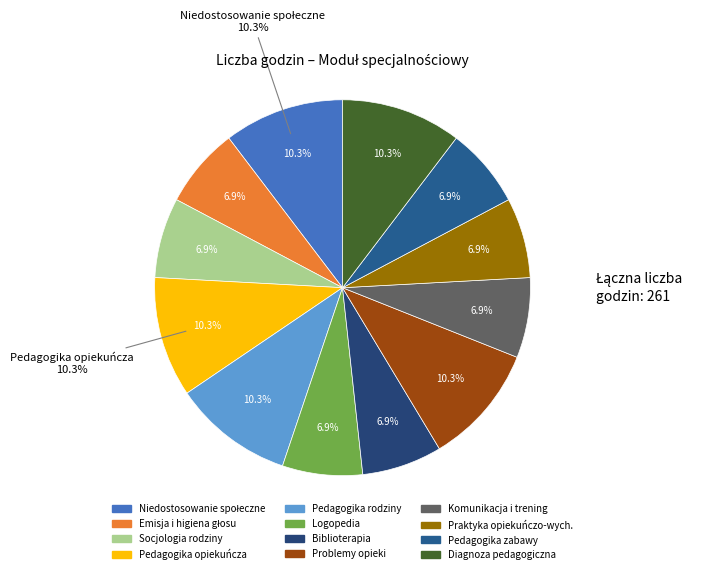

What is the smallest slice in the pie chart?

Emisja i higiena głosu